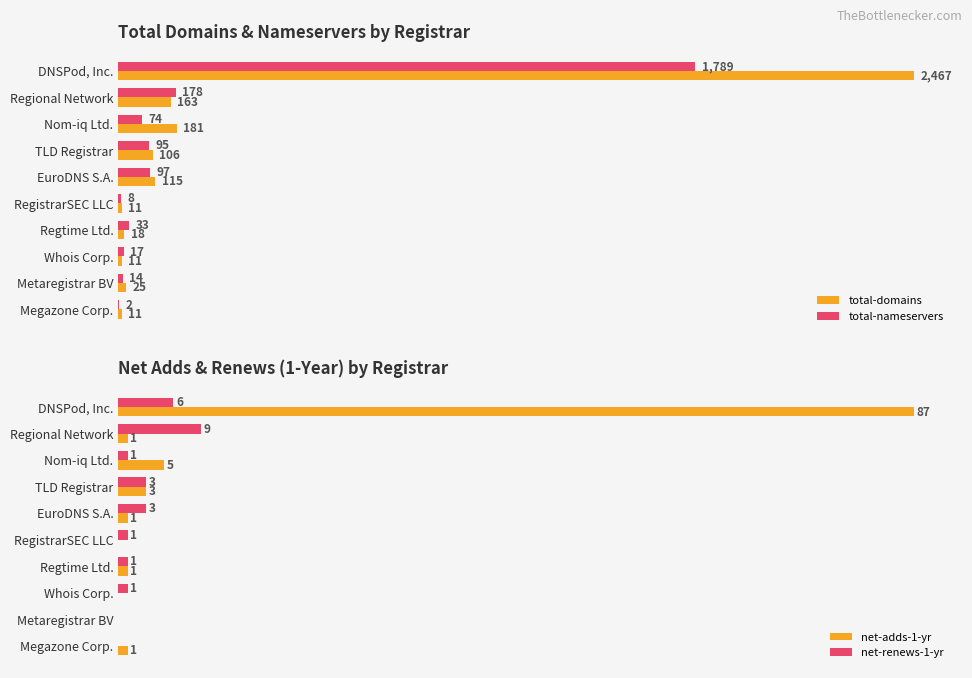

Count the number of data series in this chart.

4